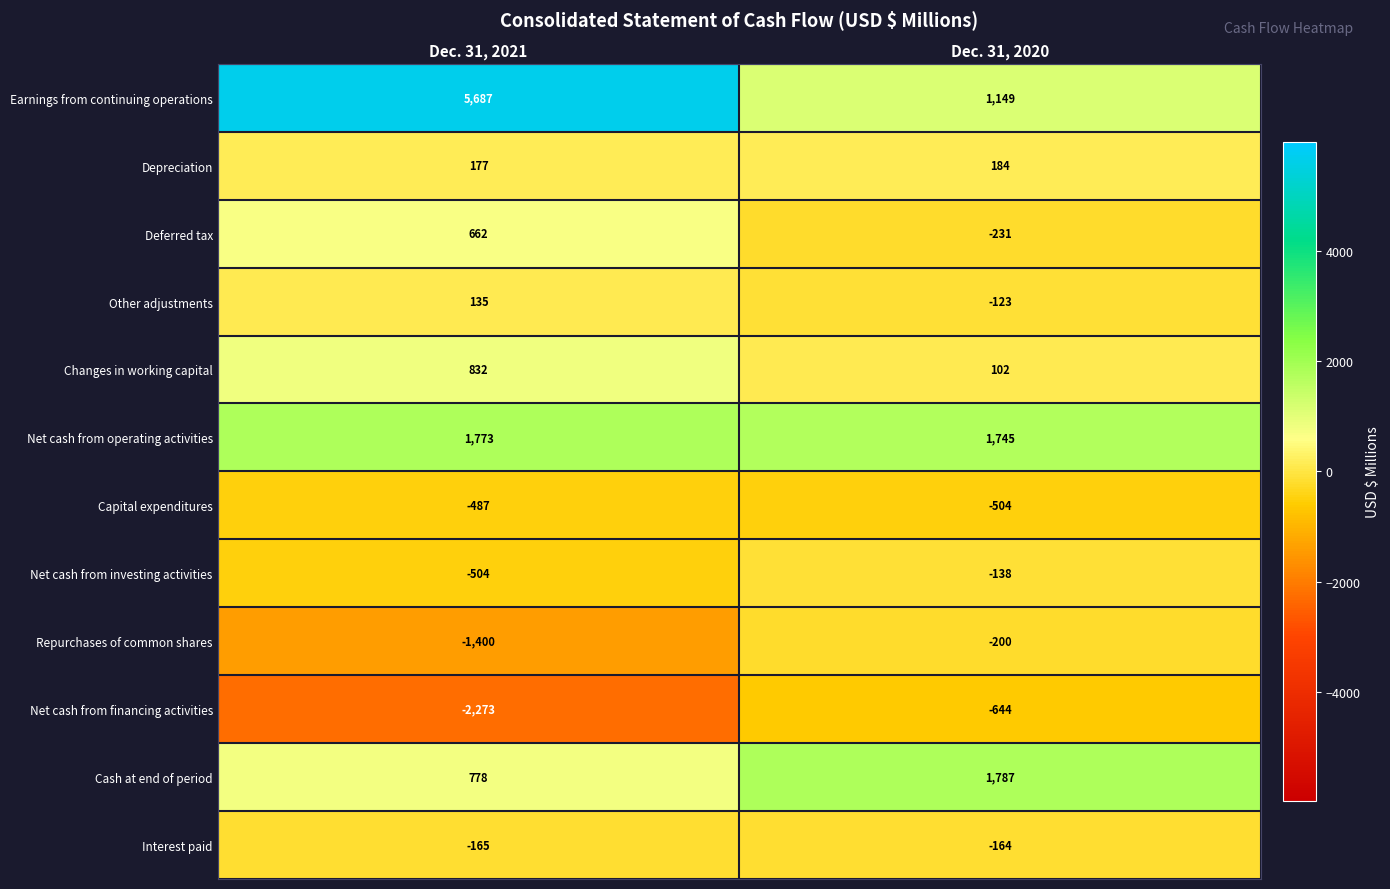

True or false: Capital expenditures has a value of -244 at Dec. 31, 2020.

False